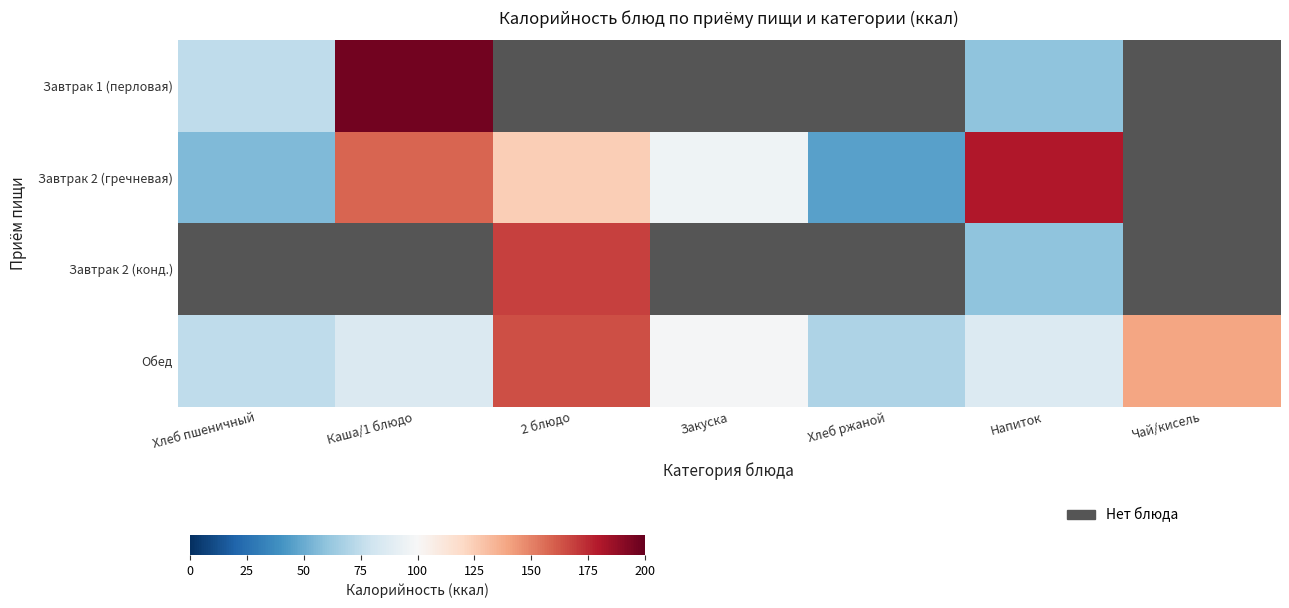

What is the total value across all series at Напиток?

386.6